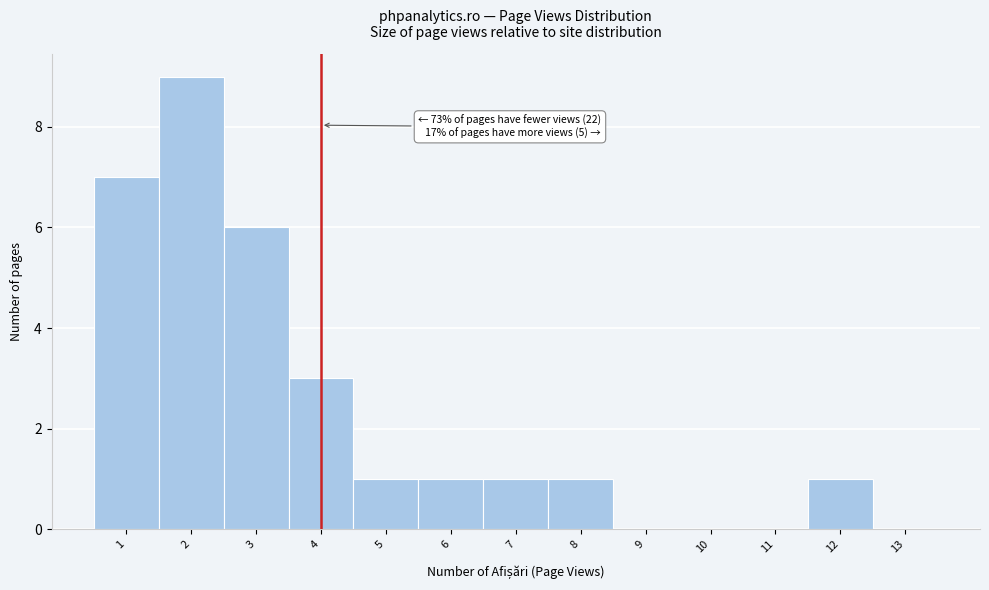

Which range on the x-axis has the tallest bar?

1.5 to 2.5